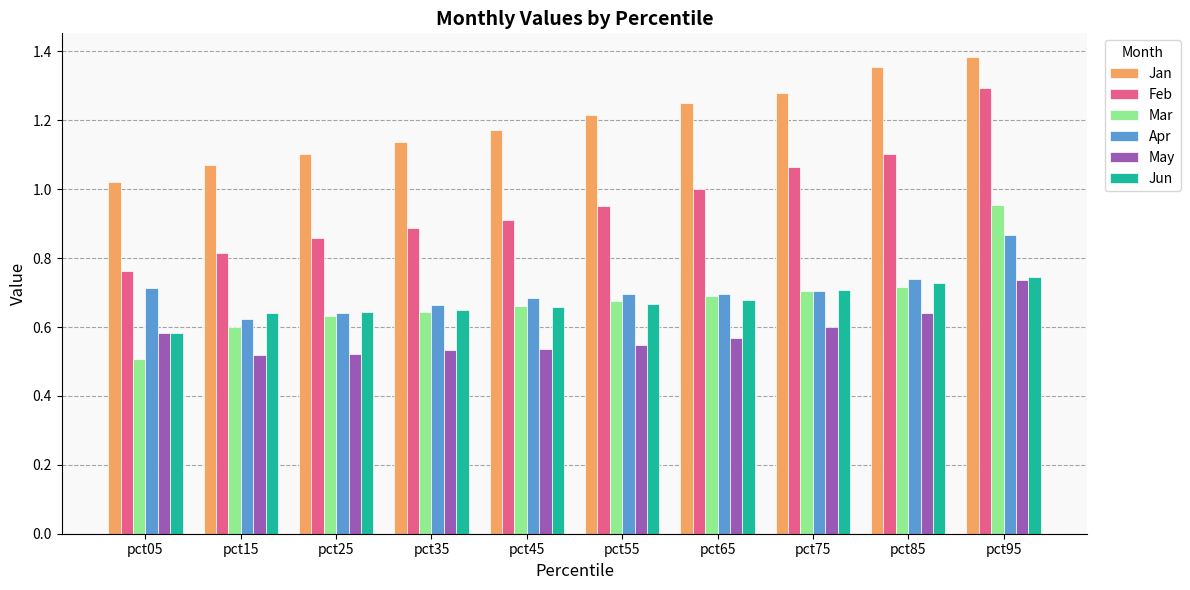

What is the difference between the maximum and minimum values in the Apr series?

0.2